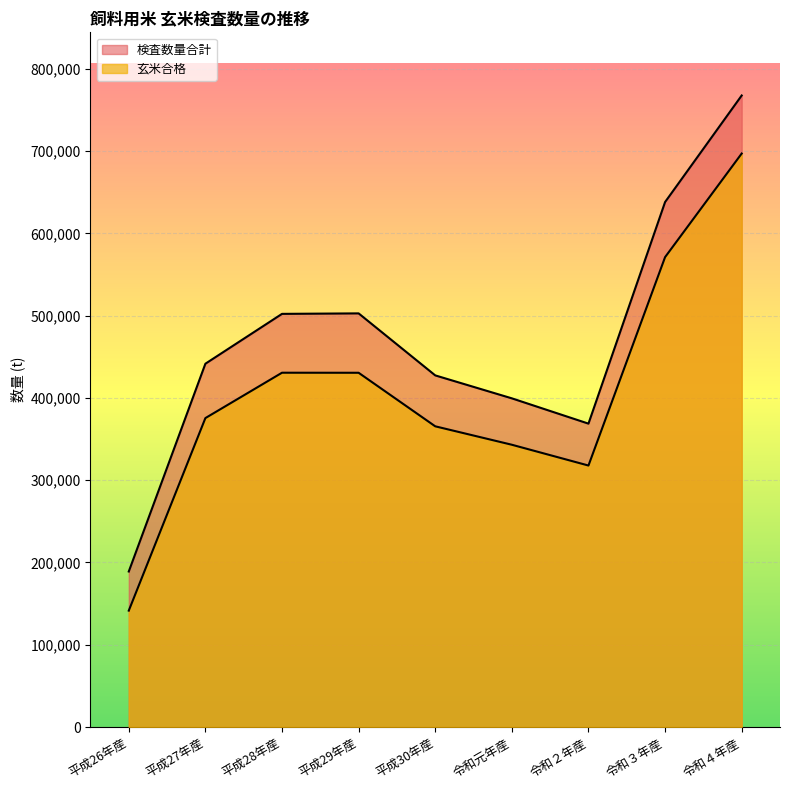

Which series has the largest range (max minus min)?

検査数量合計